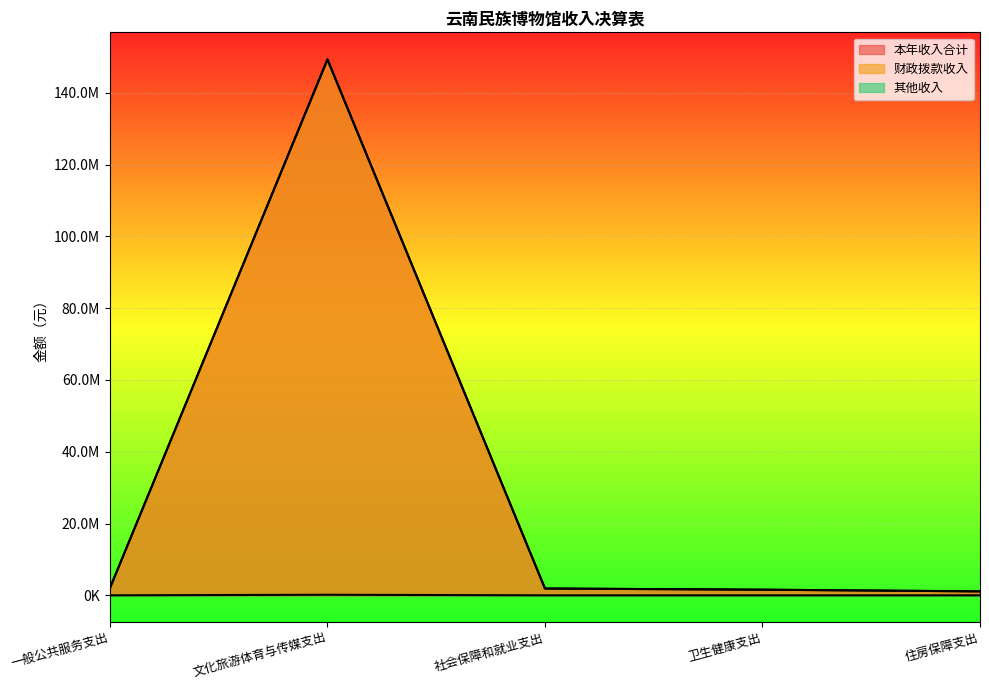

What is the value of the 财政拨款收入 point at the 3rd from the left?

1896869.9